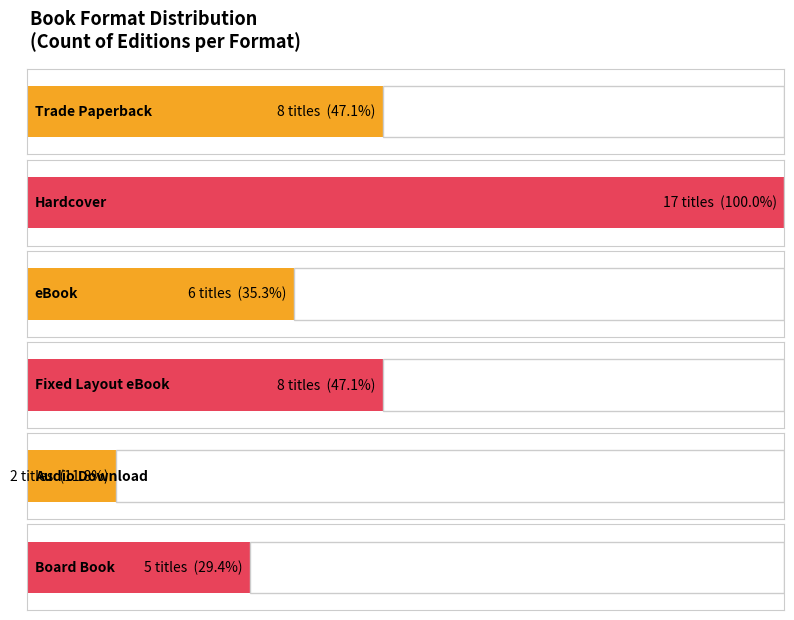

What is the difference between the second highest and second lowest values?

3